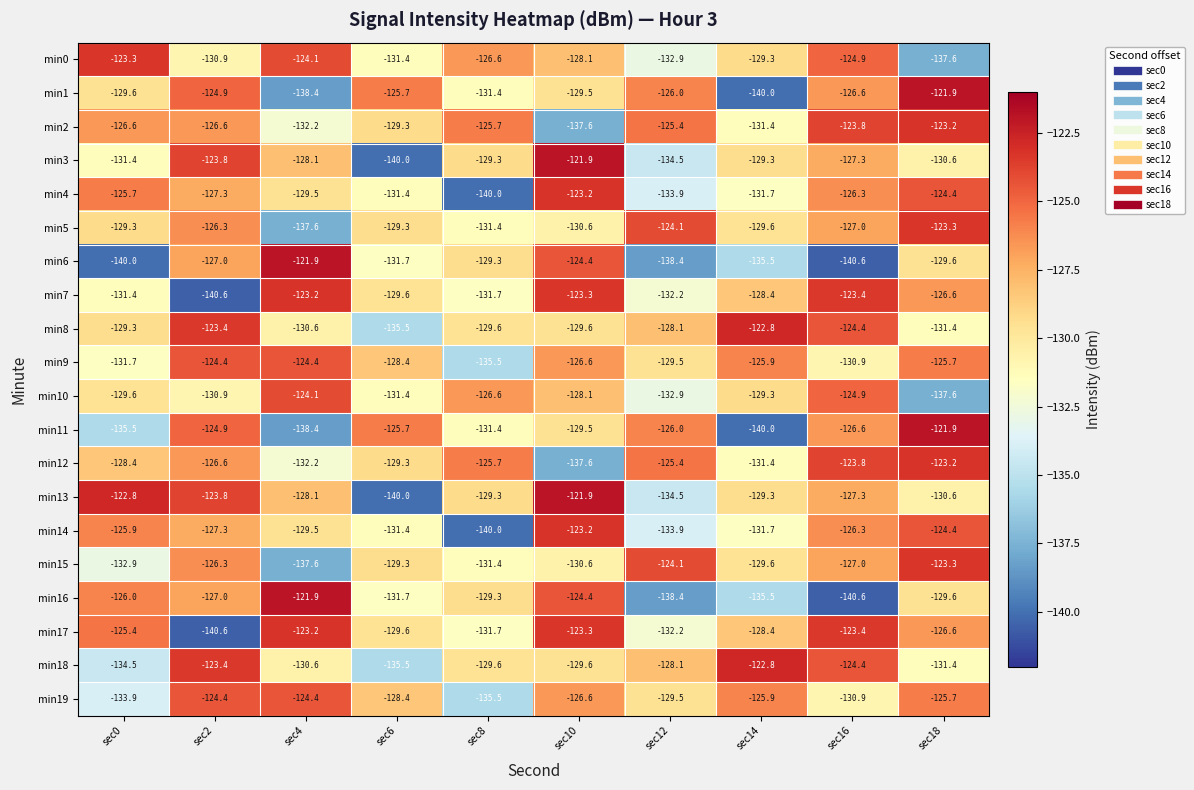

What is the average value of the min12 series?

-128.4